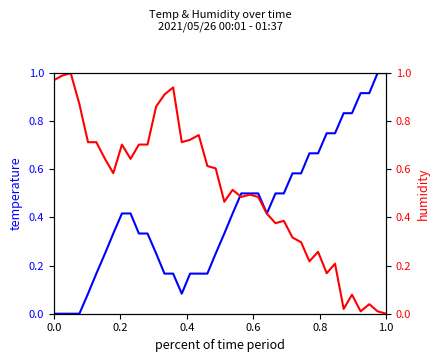

Is this an area chart (filled region under the line)?

No